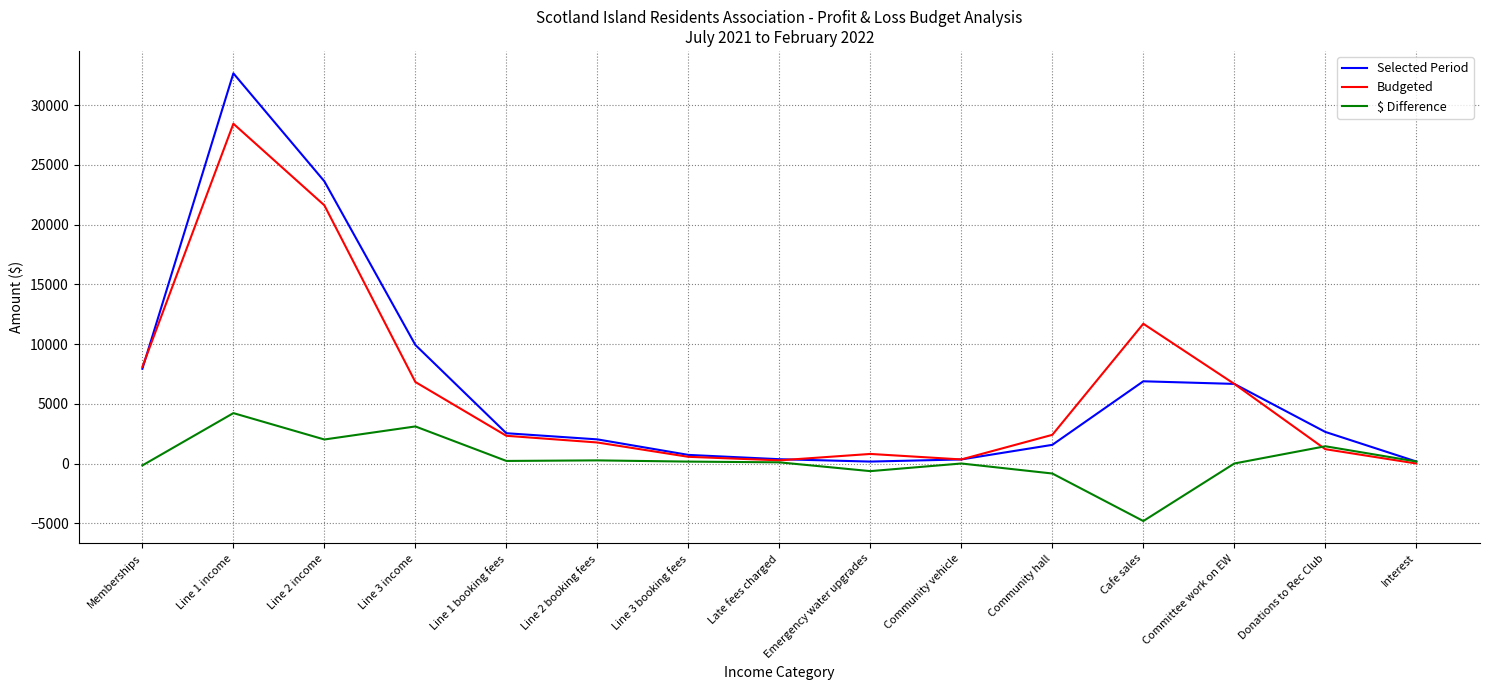

What is the total value across all series at Line 3 income?

19853.9